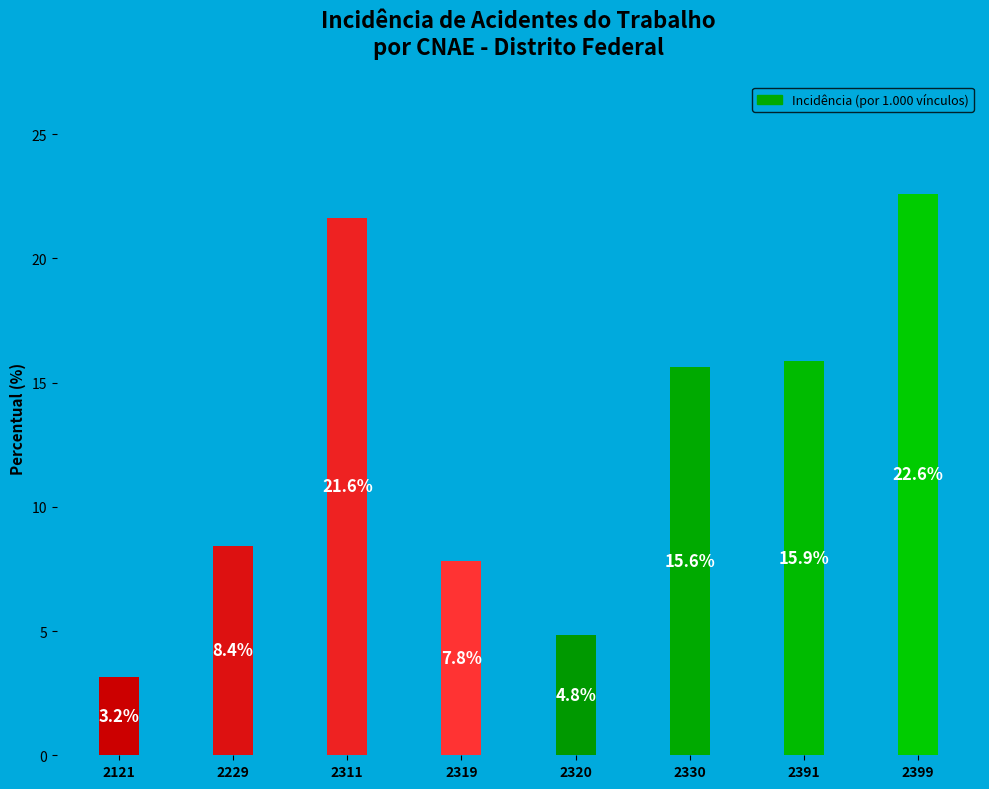

What is the difference between the maximum and minimum values?

19.4